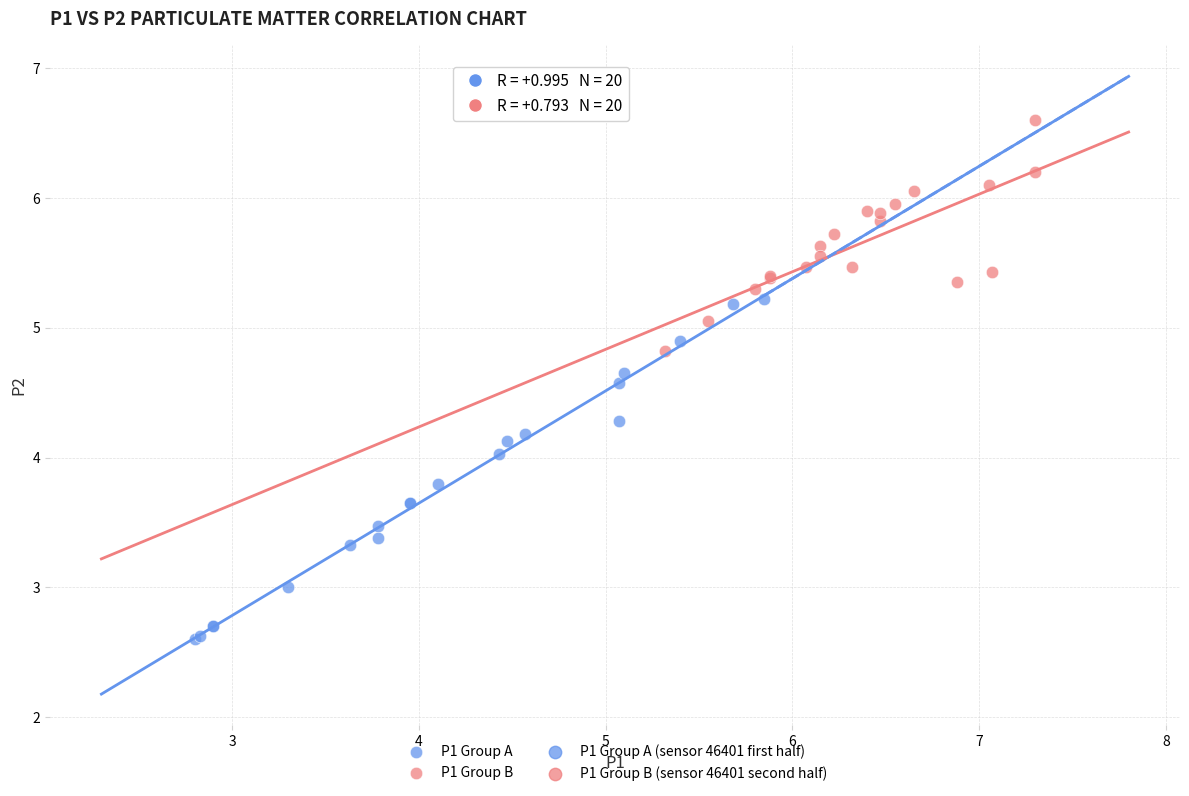

Which series reaches the maximum Y coordinate?

P1 Group B